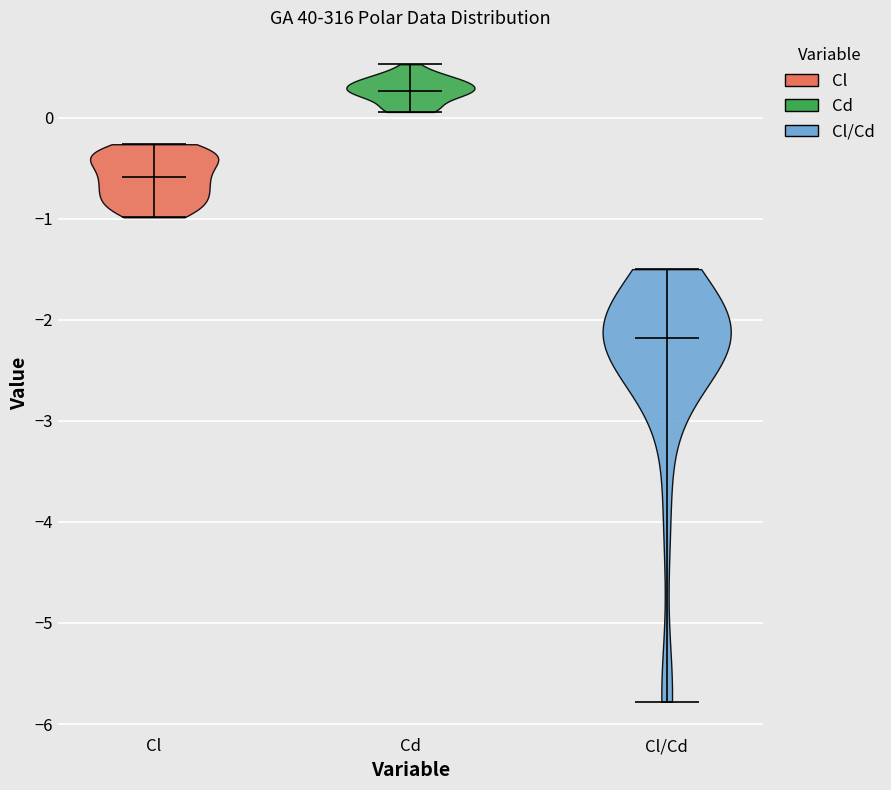

Reading left to right, read every violin against the y-axis: where its median line is, and the lowest and highest points it reaches. The values are not printed on the chart, so give them approximately, as read against the axis.

Cl: median line -0.6, lowest point -1.0, highest point -0.3
Cd: median line 0.3, lowest point 0.1, highest point 0.5
Cl/Cd: median line -2.2, lowest point -5.8, highest point -1.5